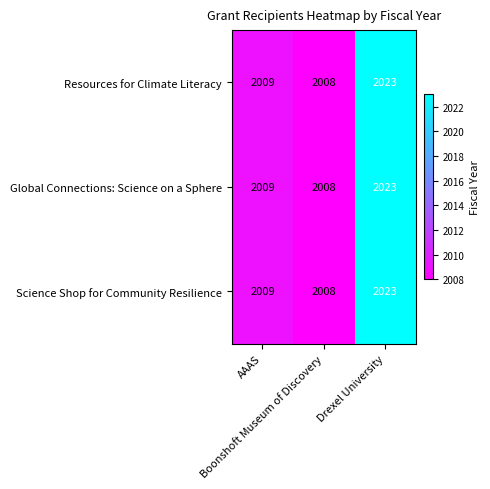

What is the difference between the maximum and minimum values in the Science Shop for Community Resilience series?

15